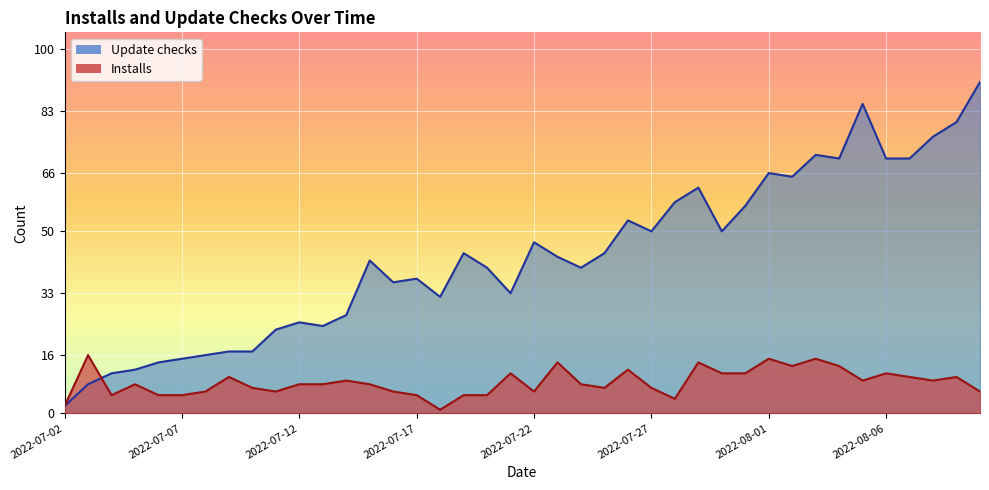

Between 2022-07-31 and 2022-08-02, which series saw the biggest shift?

Update checks